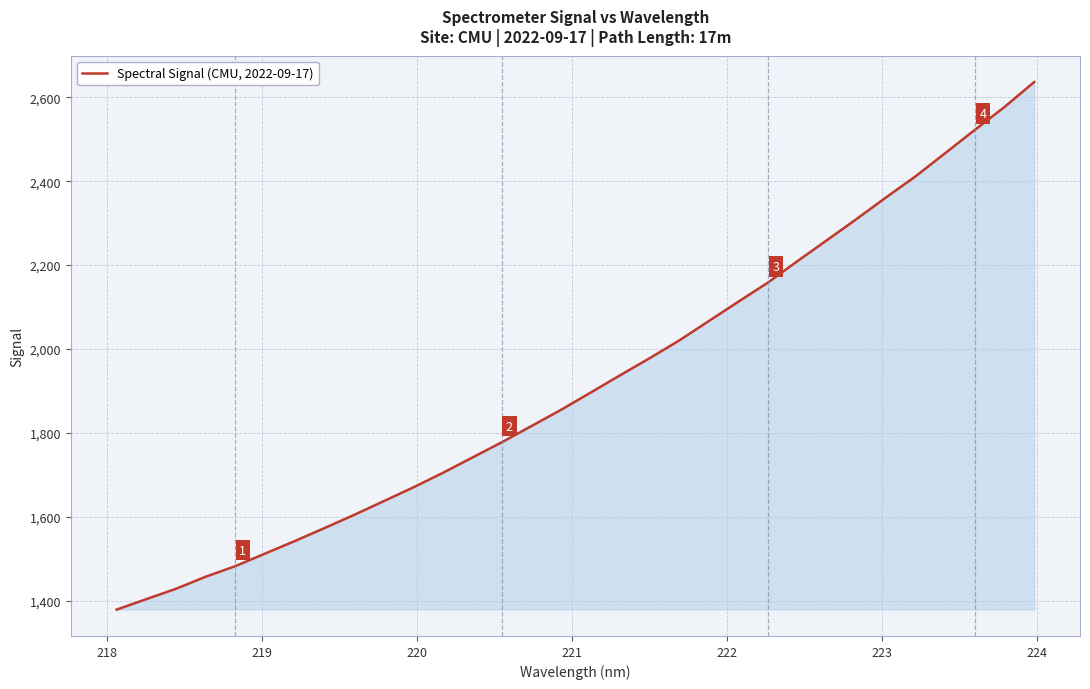

What is the greatest value displayed?

2636.0